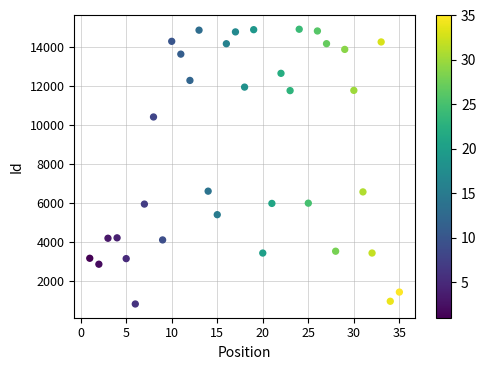

What is the range of X values (max minus min)?

34